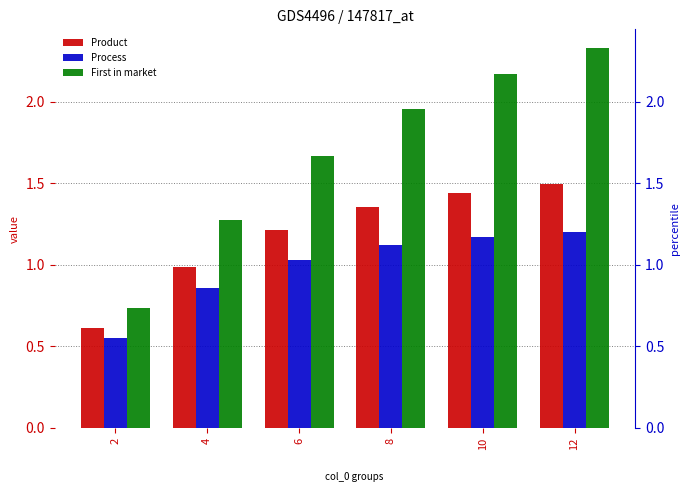

What is the difference between the maximum and minimum values in the Product series?

0.9